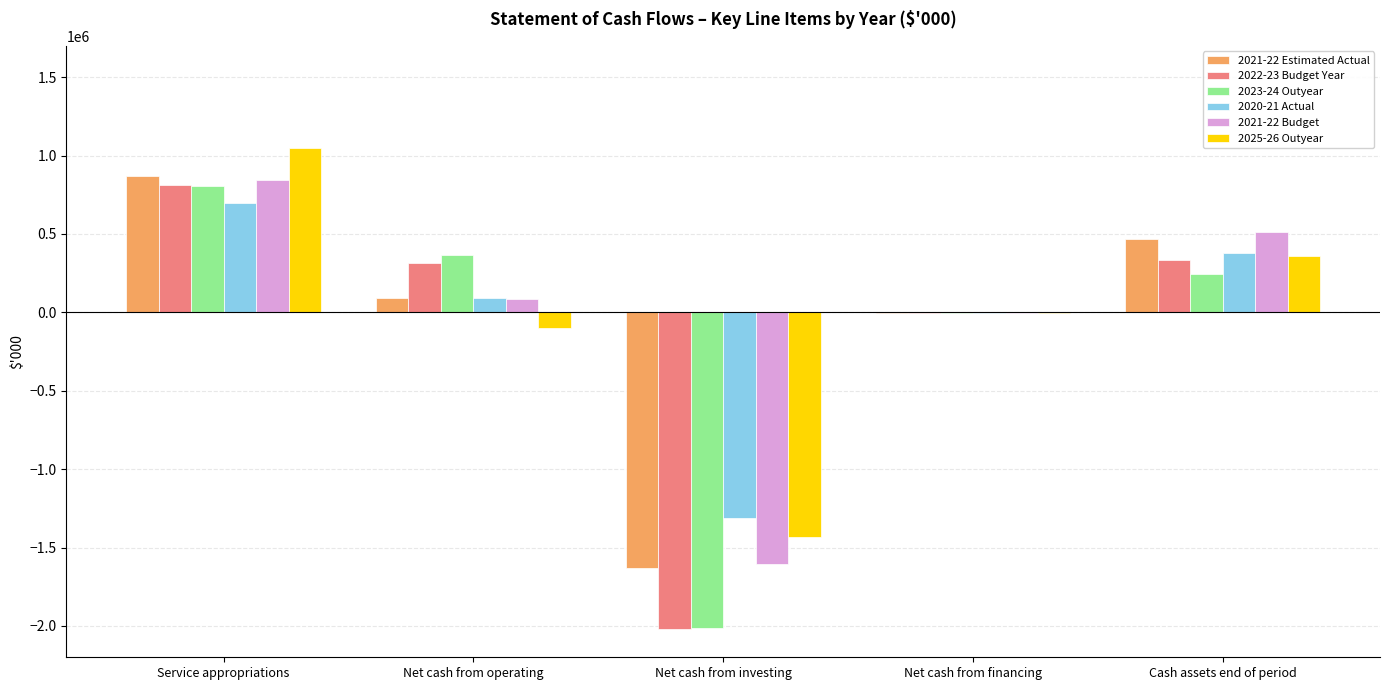

Which series has the widest spread of values?

2022-23 Budget Year